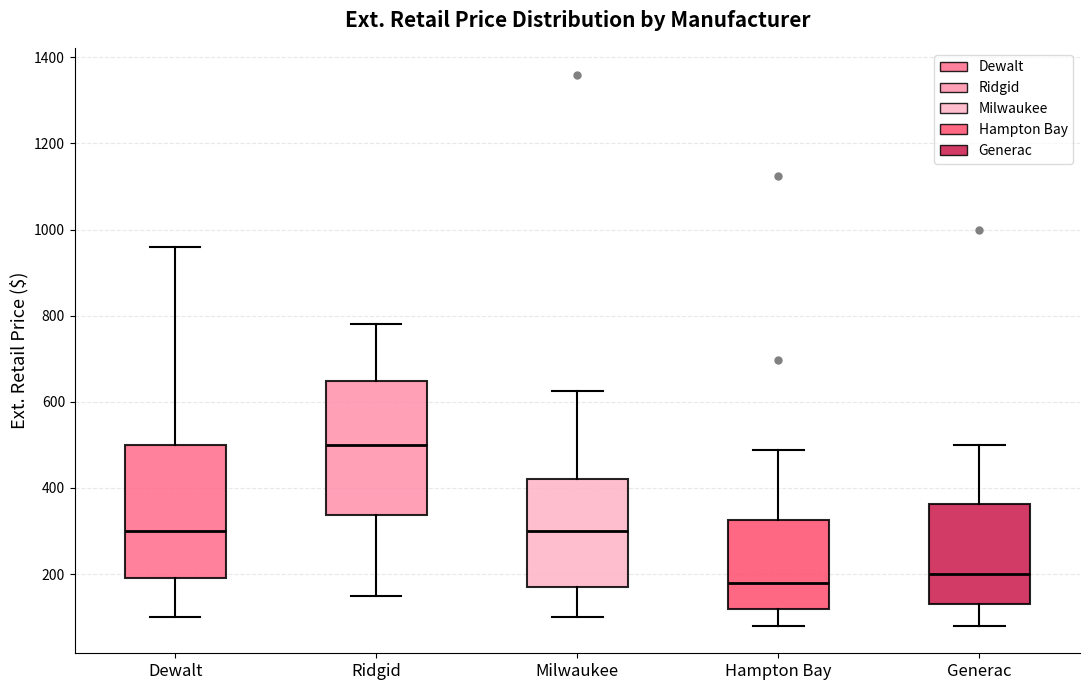

Where is the lower edge of the box for Hampton Bay on the y-axis? The values are not printed on the chart, so give them approximately, as read against the axis.

120